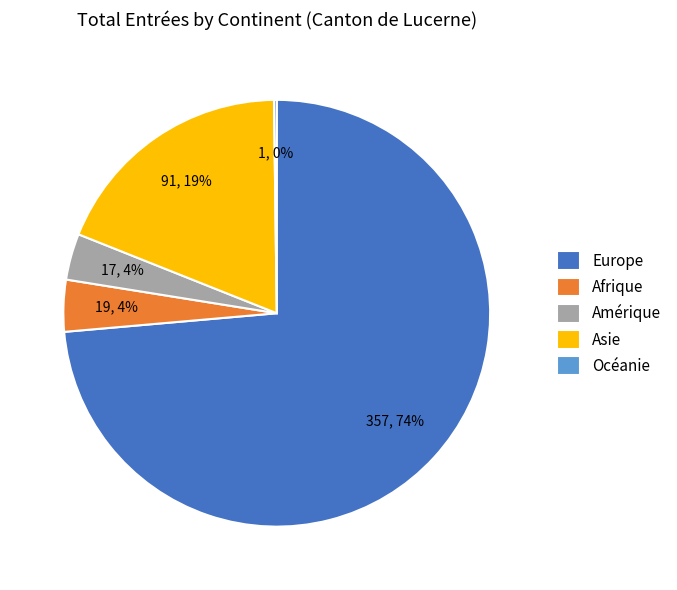

What is the ratio of the value at Asie to the value at Europe?

0.3